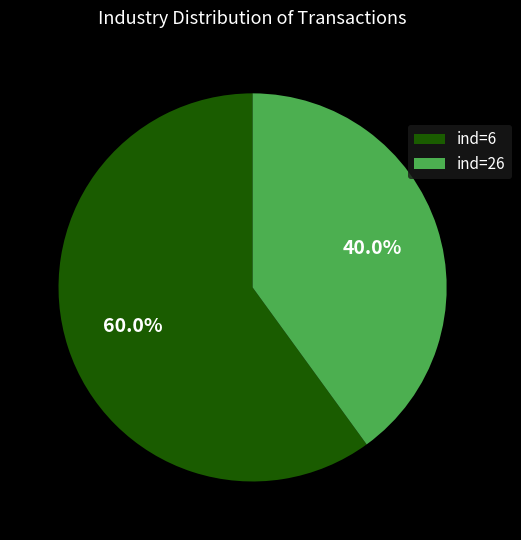

Approximately how many times larger is the value at ind=6 compared to ind=26?

1.5